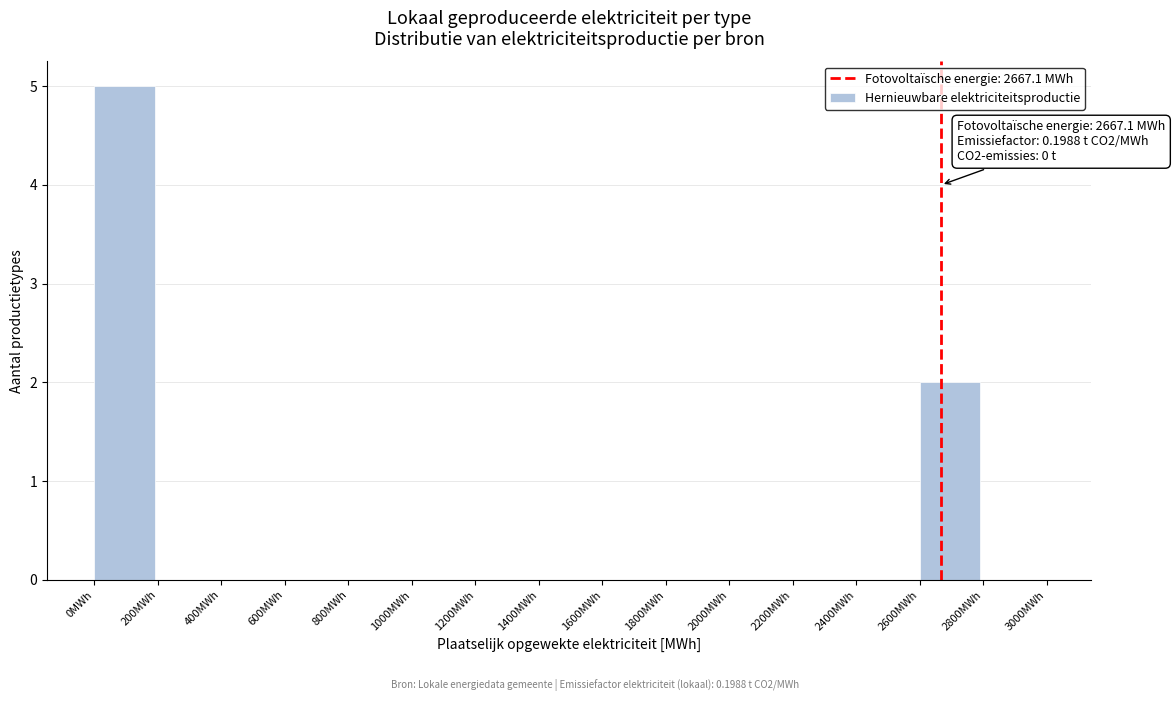

Which range on the x-axis has the tallest bar?

0 to 200